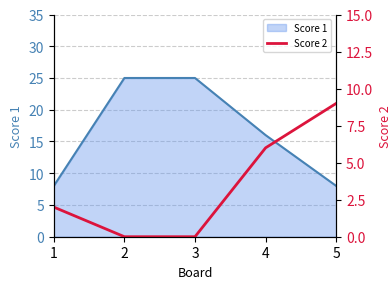

The chart shows a value of 9 at 4. True or false?

False